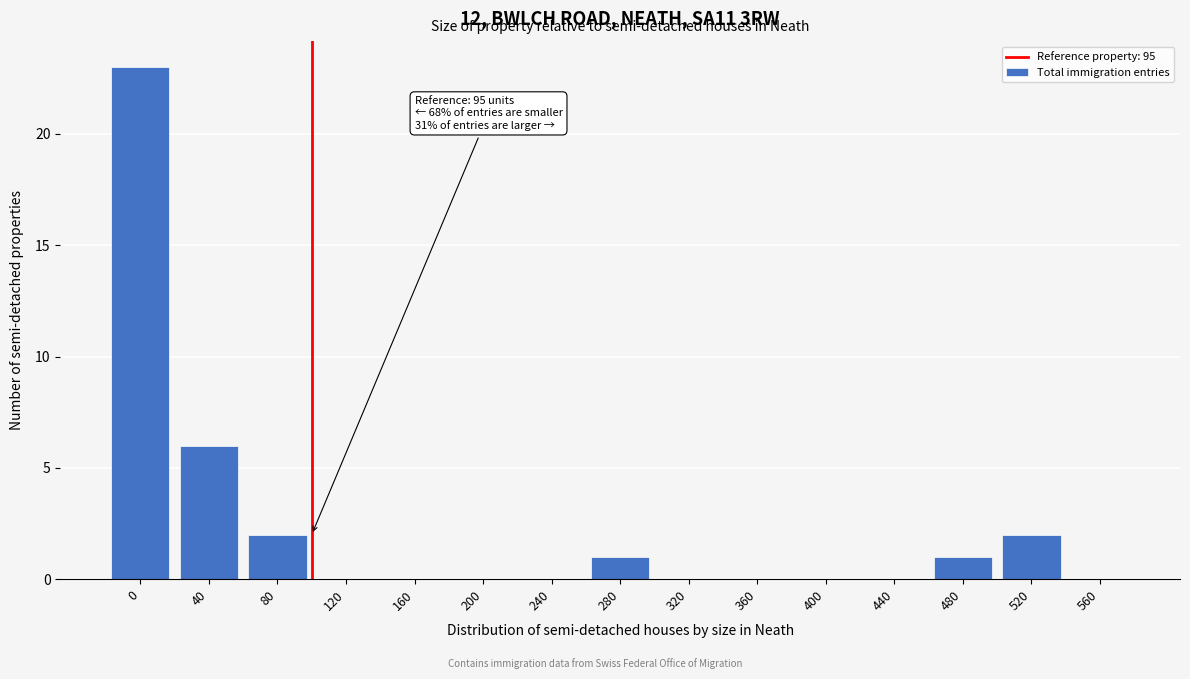

Reading right to left, transcribe all the data shown in this chart.

560=0	520=2	480=1	440=0	400=0	360=0	320=0	280=1	240=0	200=0	160=0	120=0	80=2	40=6	0=23